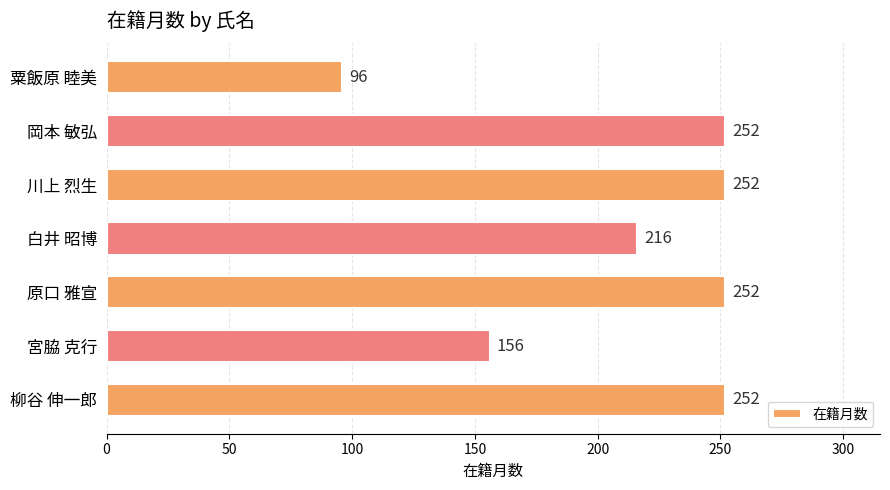

What is the label of the 3rd bar from the bottom?

原口 雅宣